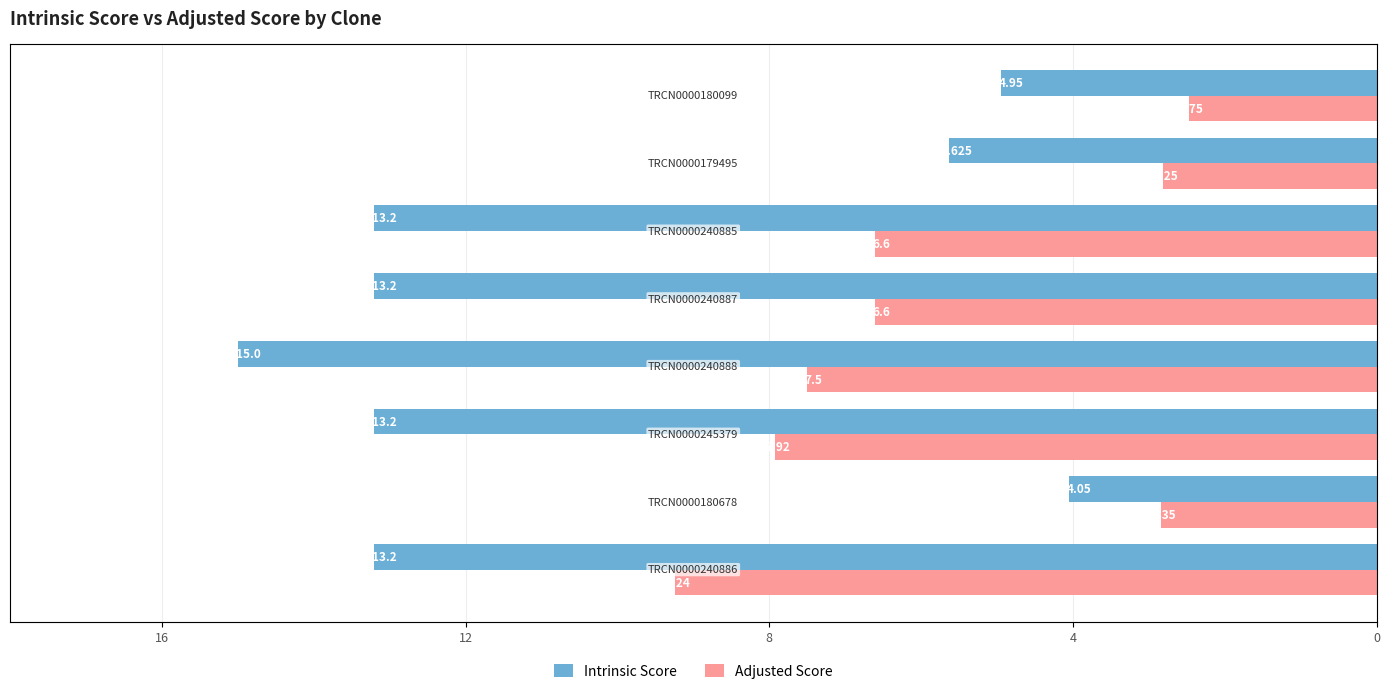

Rank the series by their average value, from highest to lowest.

Intrinsic Score, Adjusted Score